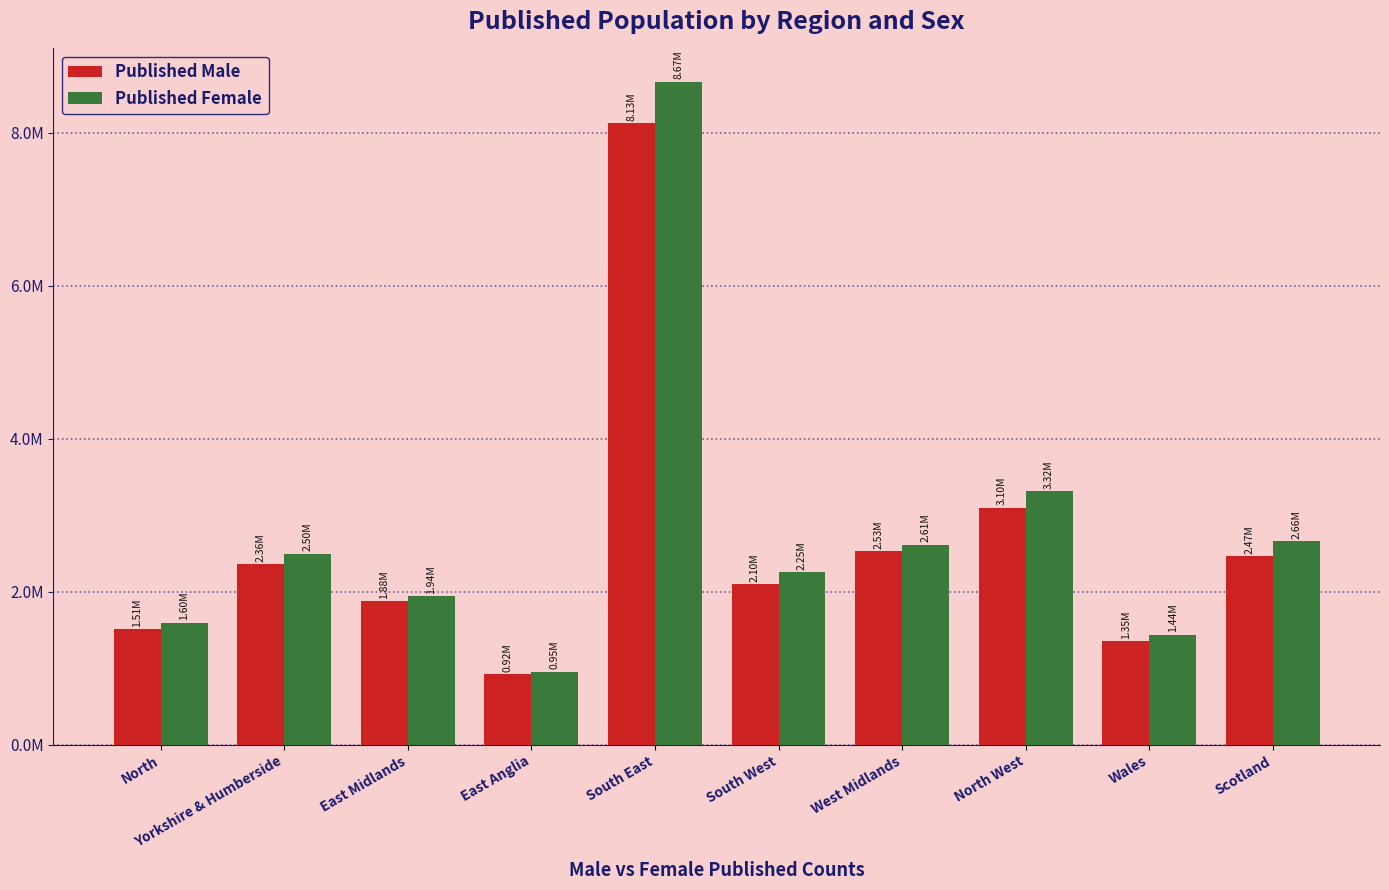

Reading right to left, list all the values displayed in this chart.

Published Male: 2466437	1352639	3098551	2534002	2095221	8126374	917569	1876170	2363679	1509157
Published Female: 2664298	1439212	3315617	2614343	2253687	8669382	954066	1943017	2496805	1595196